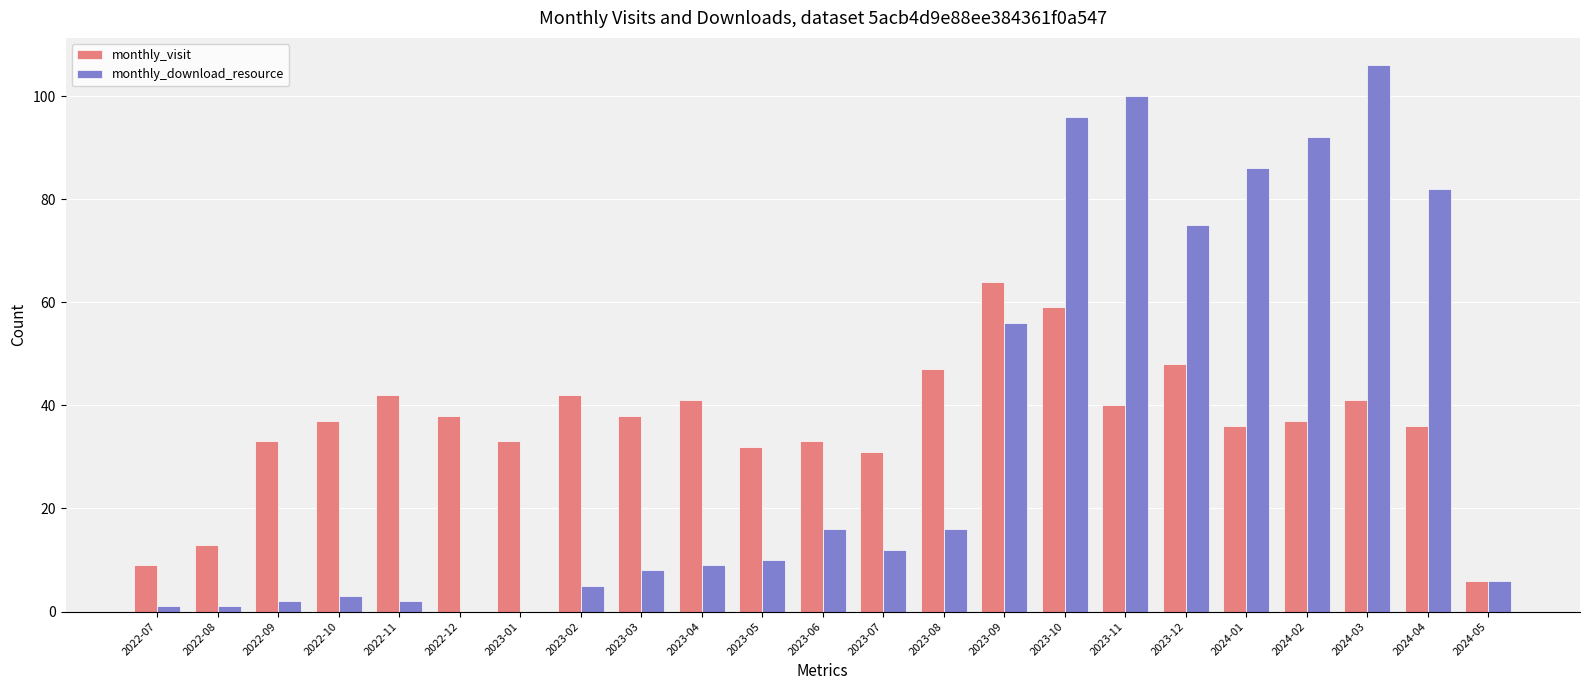

At which category is the sum across all series the highest?

2023-10